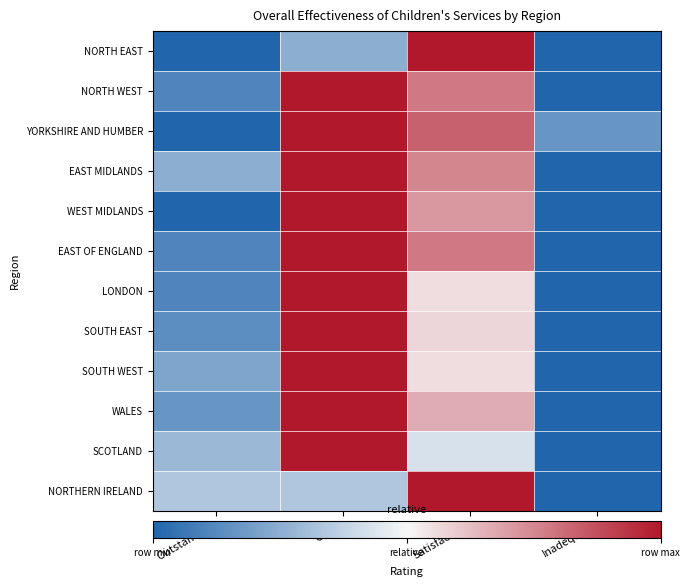

At which category is the sum across all series the highest?

Good